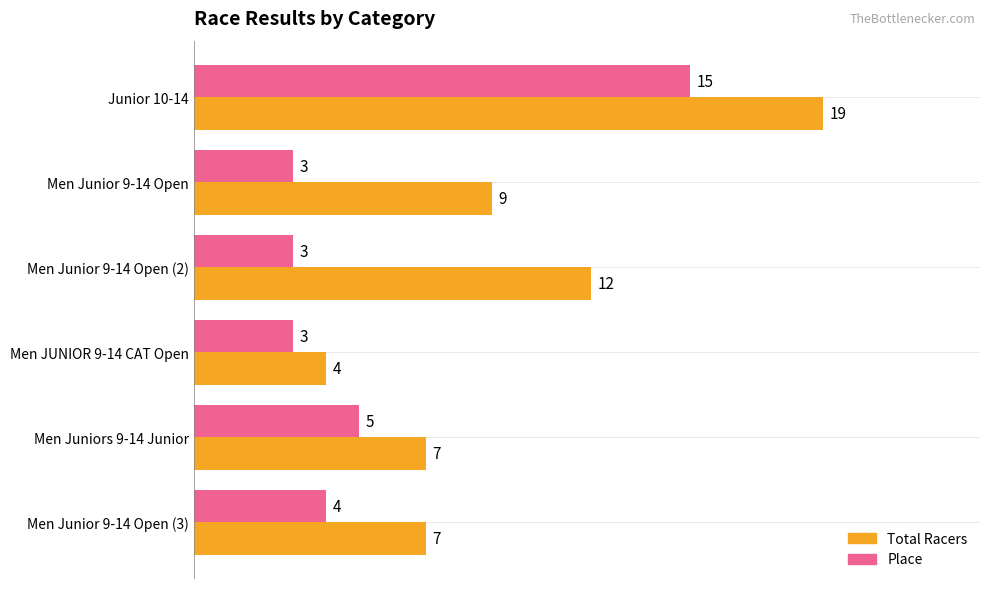

At which label is Place closest to 9?

Men Juniors 9-14 Junior